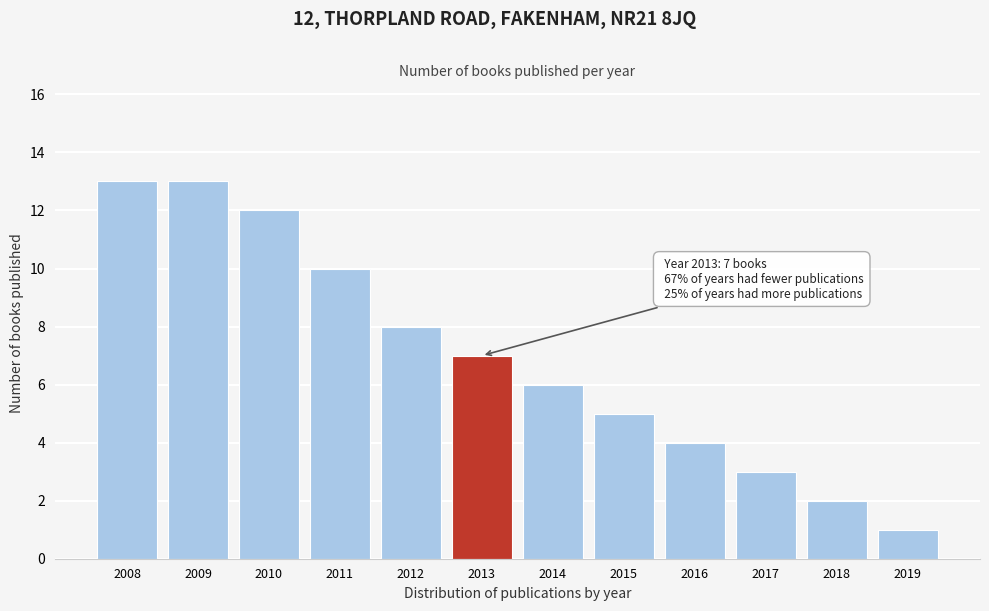

Reading left to right, extract all data points from this chart.

13	13	12	10	8	7	6	5	4	3	2	1